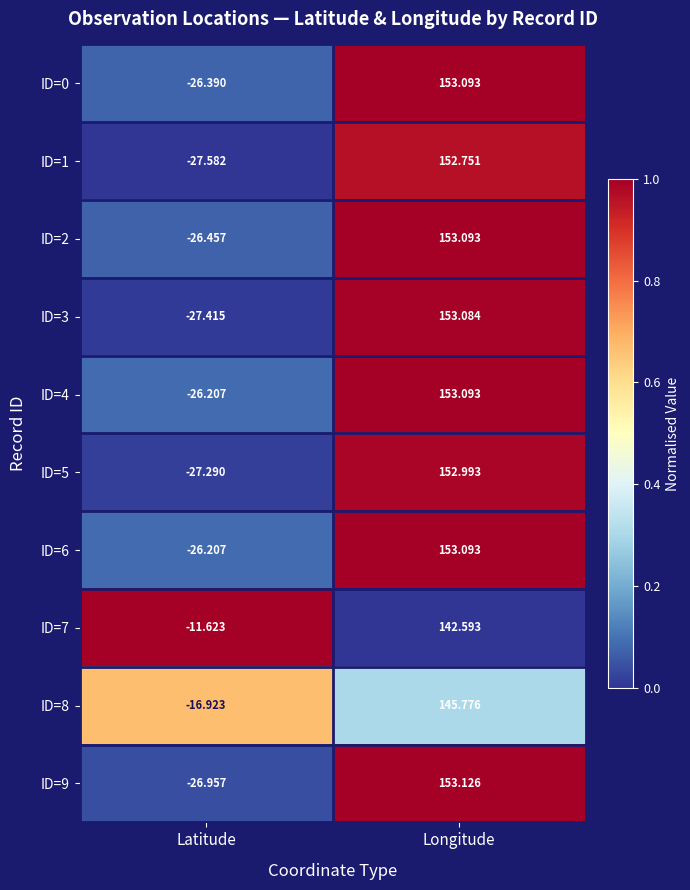

Which category has the lowest value in the ID=8 series?

Latitude